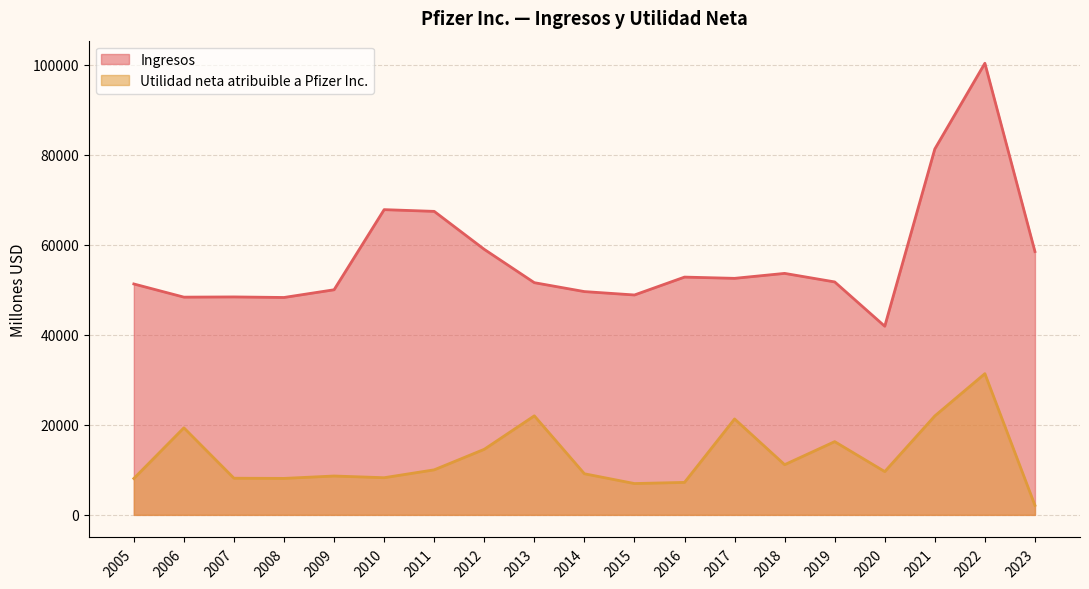

What is the minimum value shown in the chart?

2119